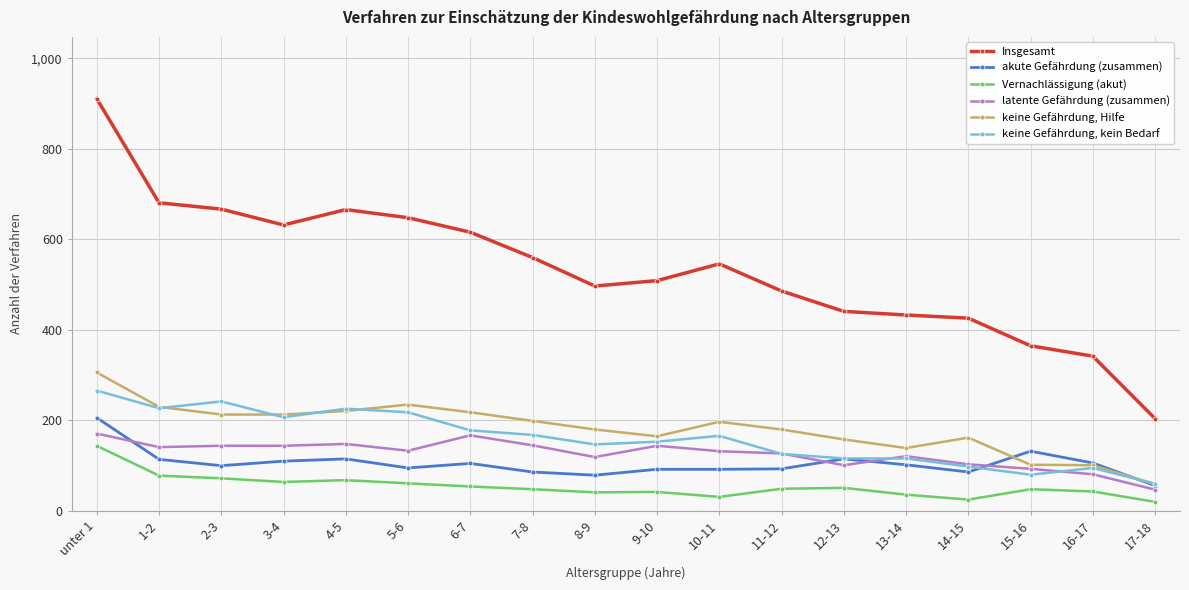

What is the value of the akute Gefährdung (zusammen) point at the 7th from the left?

105